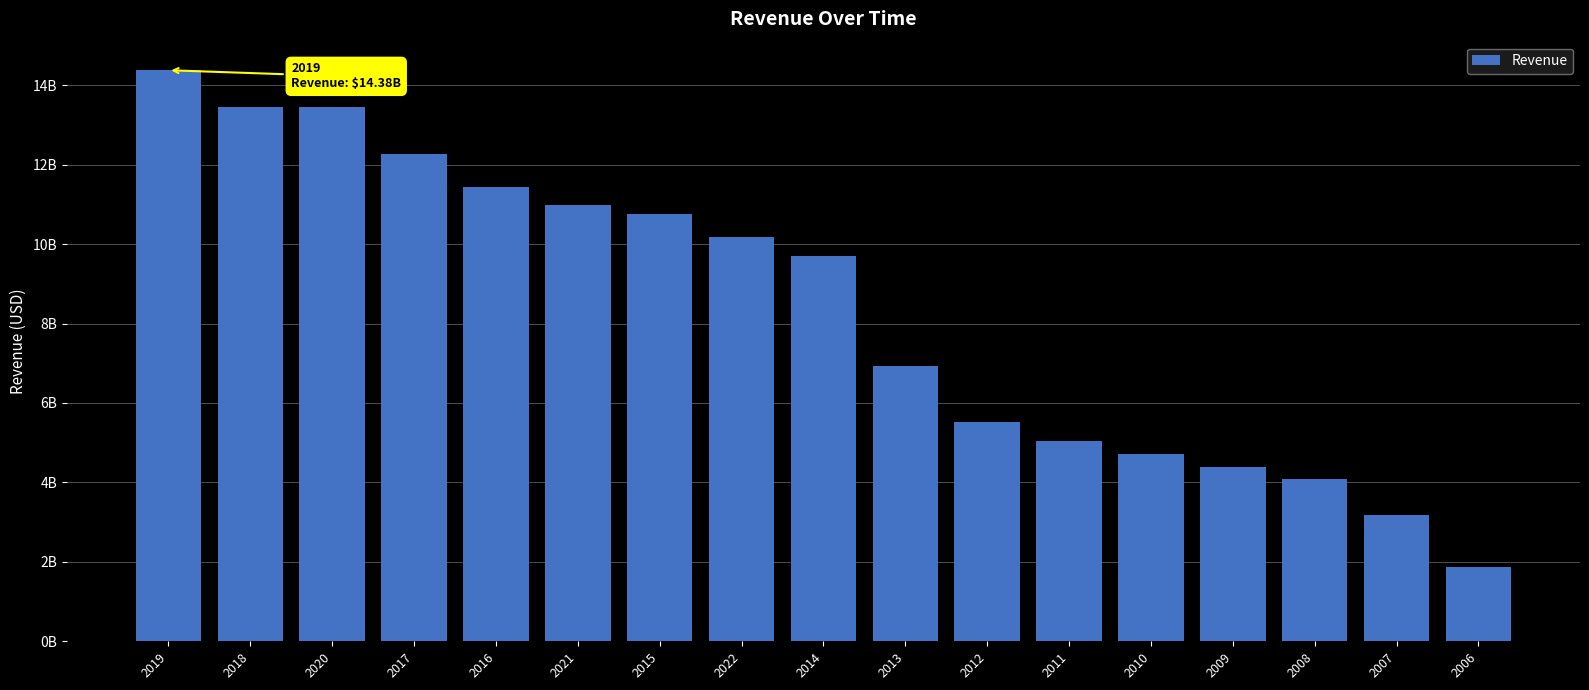

What position from the left is 2013?

10